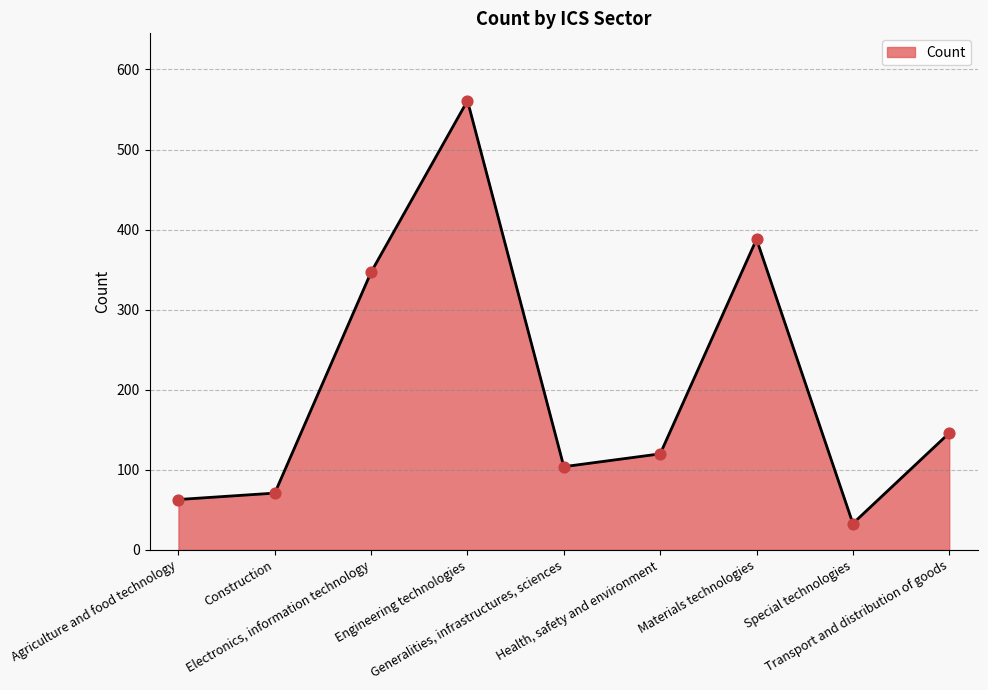

What is the change in value from Agriculture and food technology to Construction?

+8